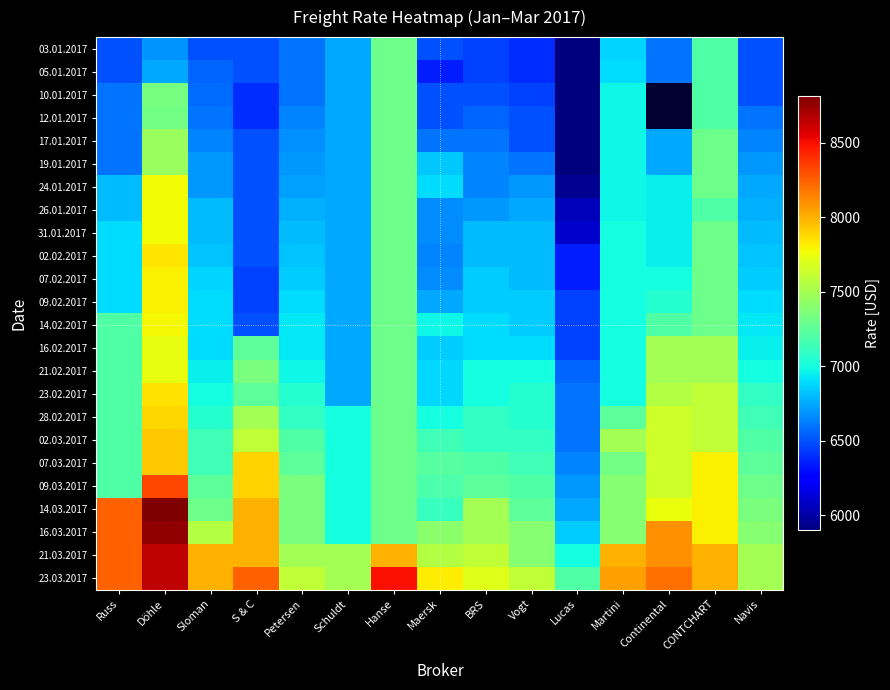

At which category does the chart reach its minimum across all series?

Lucas